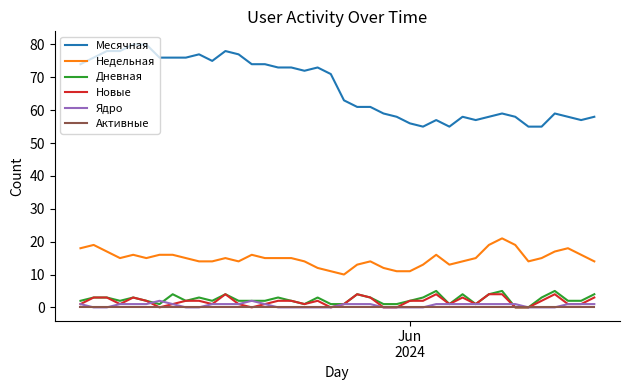

True or false: Ядро has more than 1 points higher than both neighbors.

True